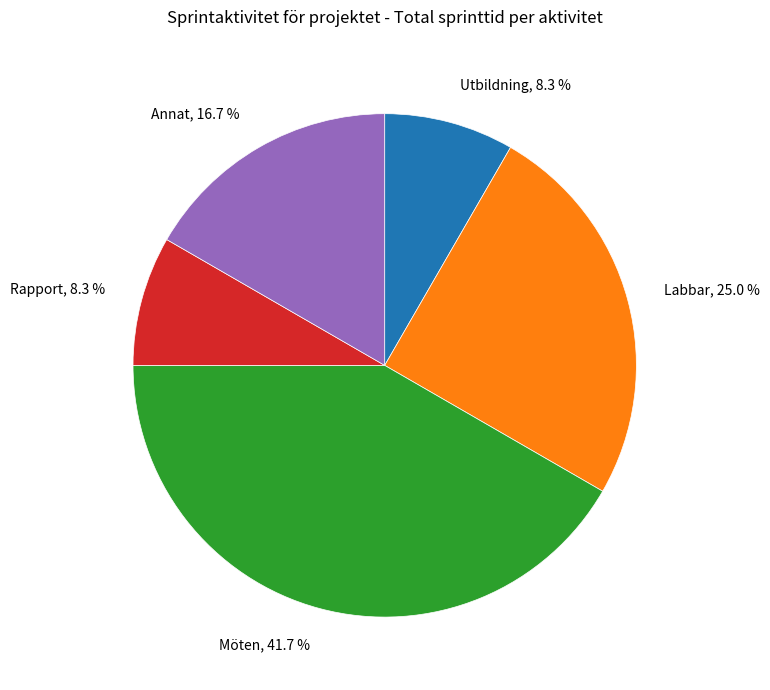

To the nearest percent, what percentage of the pie is Rapport?

8%